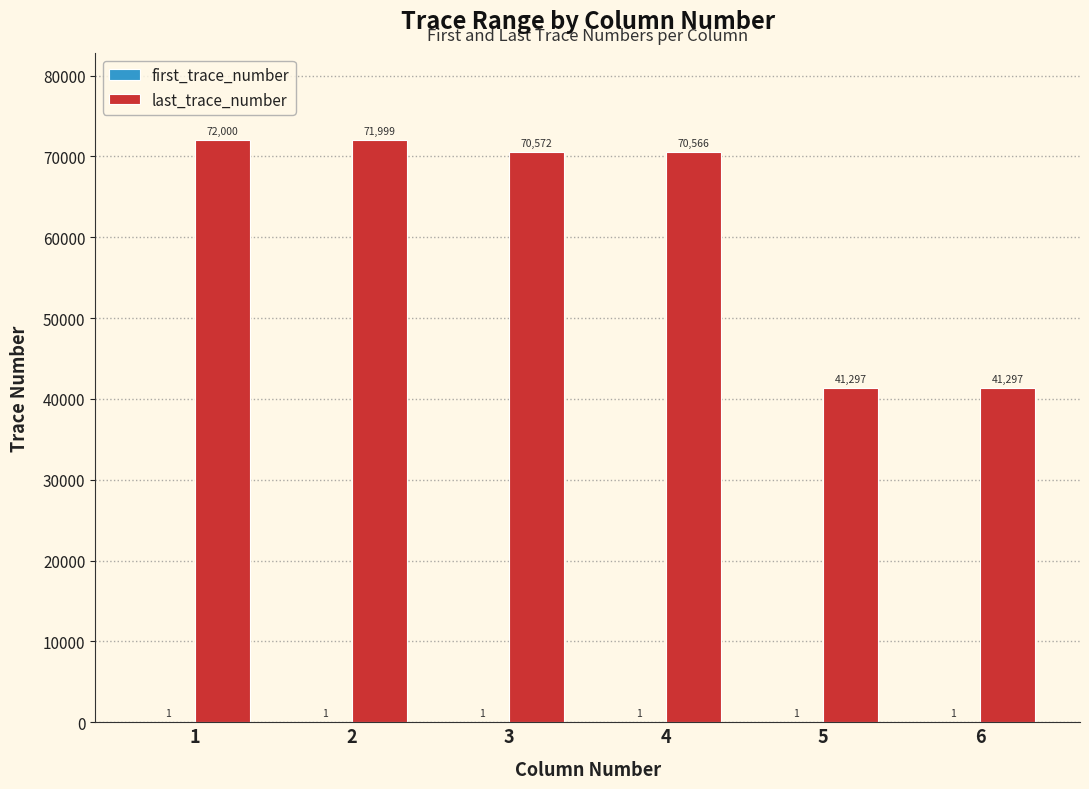

How many distinct data groups are displayed?

2